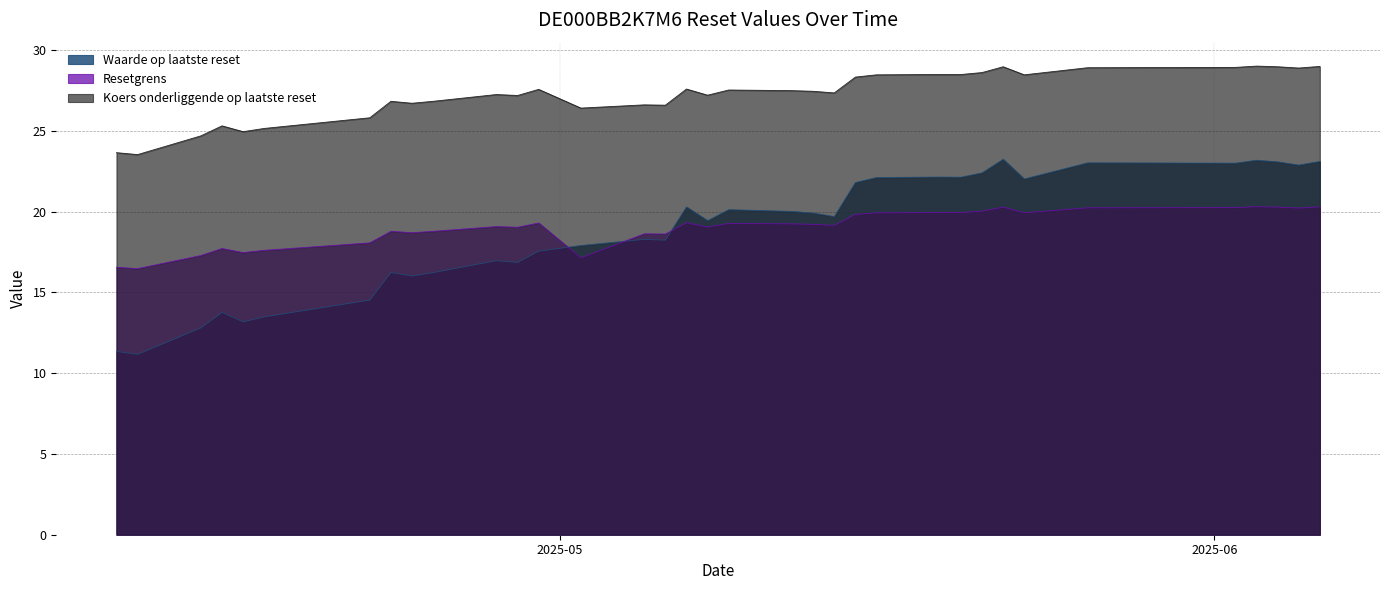

How many lines are shown in the chart?

3